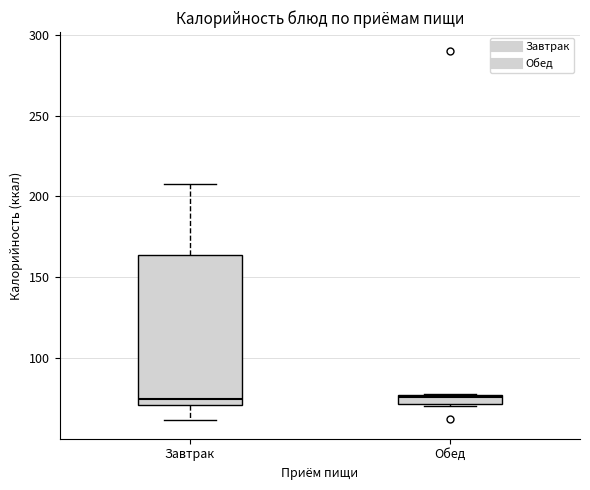

Where is the lower edge of the box for Обед on the y-axis? The values are not printed on the chart, so give them approximately, as read against the axis.

70